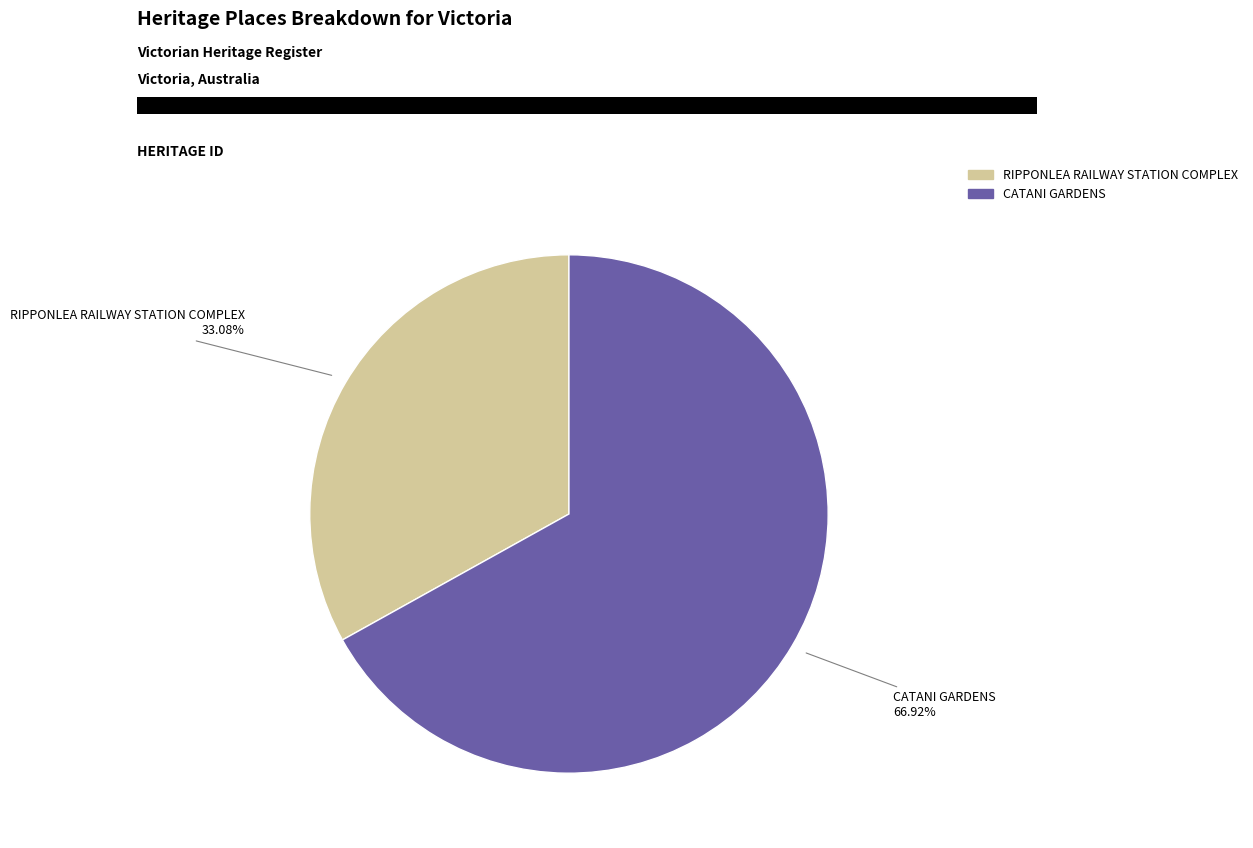

To the nearest percent, what is the difference between the largest and smallest slice percentages?

34%